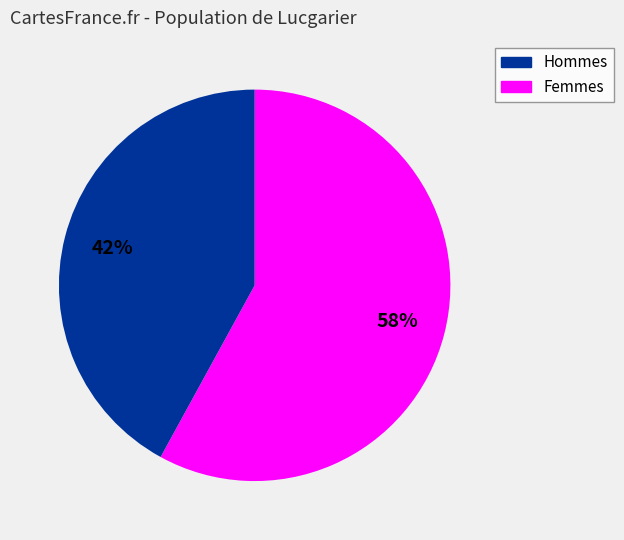

To the nearest percent, what is the average slice percentage?

50%